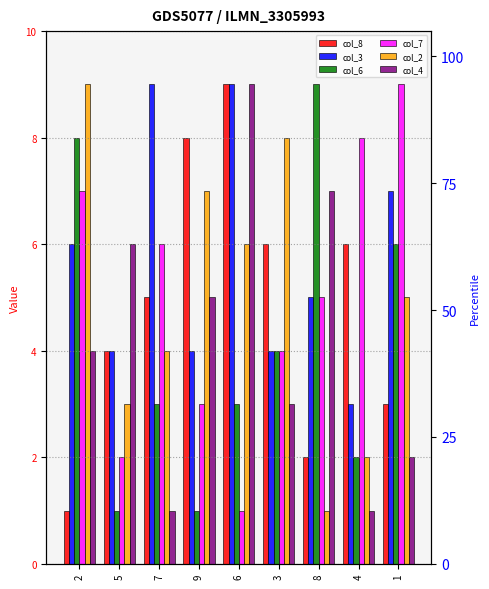

What is the minimum value shown in the chart?

1